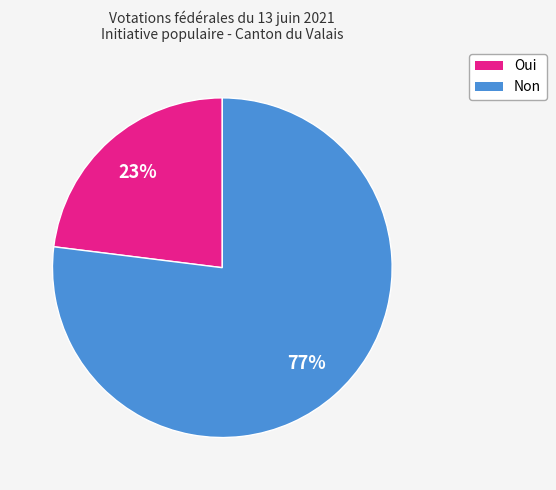

The Non slice represents 90% of the pie. True or false?

False